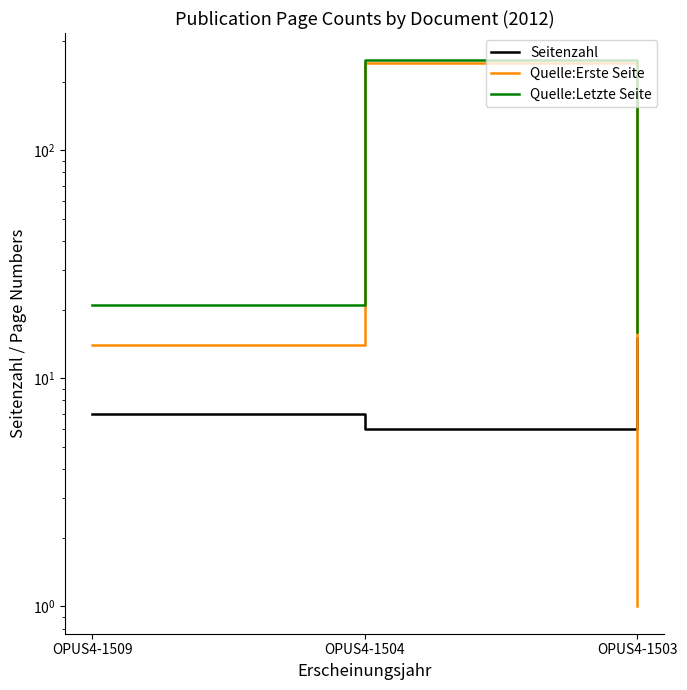

Which series has the largest total across all categories?

Quelle:Letzte Seite